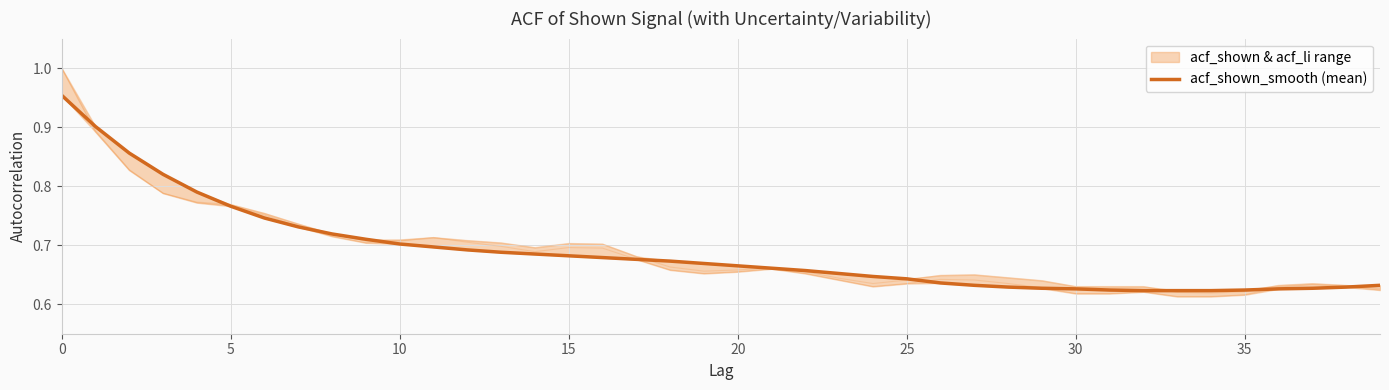

The value at 23 is 0.7. True or false?

True